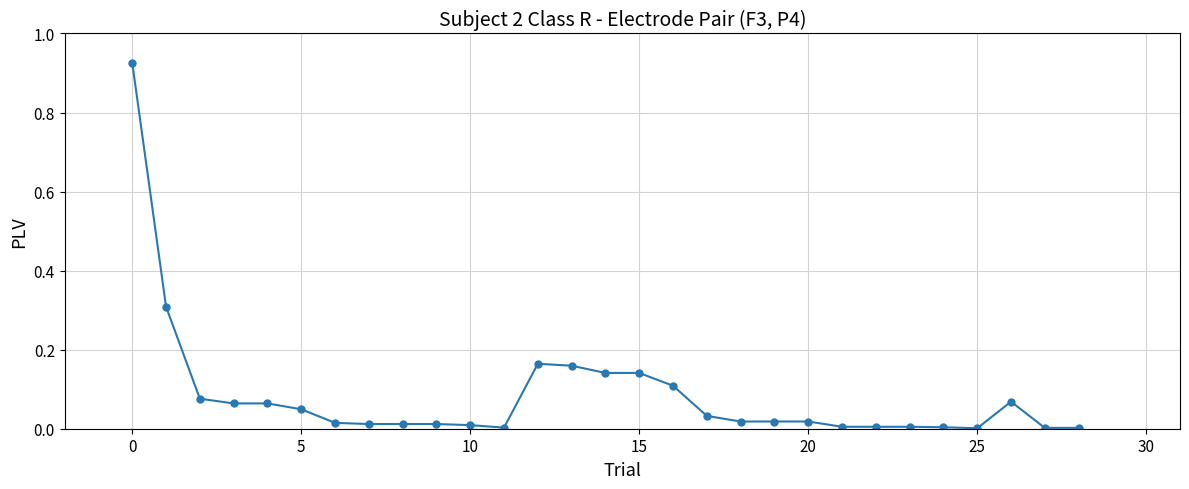

True or false: there are more than 1 points higher than both neighbors.

True